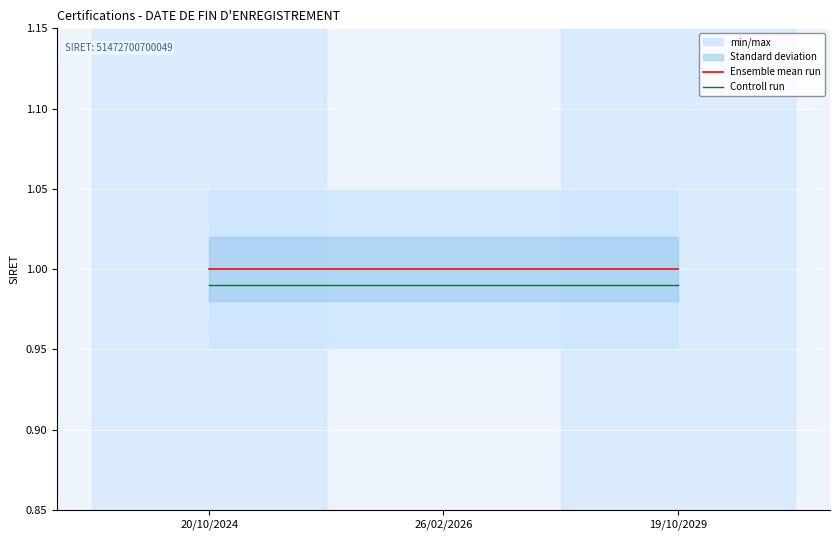

Is it true that Ensemble mean run equals 0.3 at 19/10/2029?

False